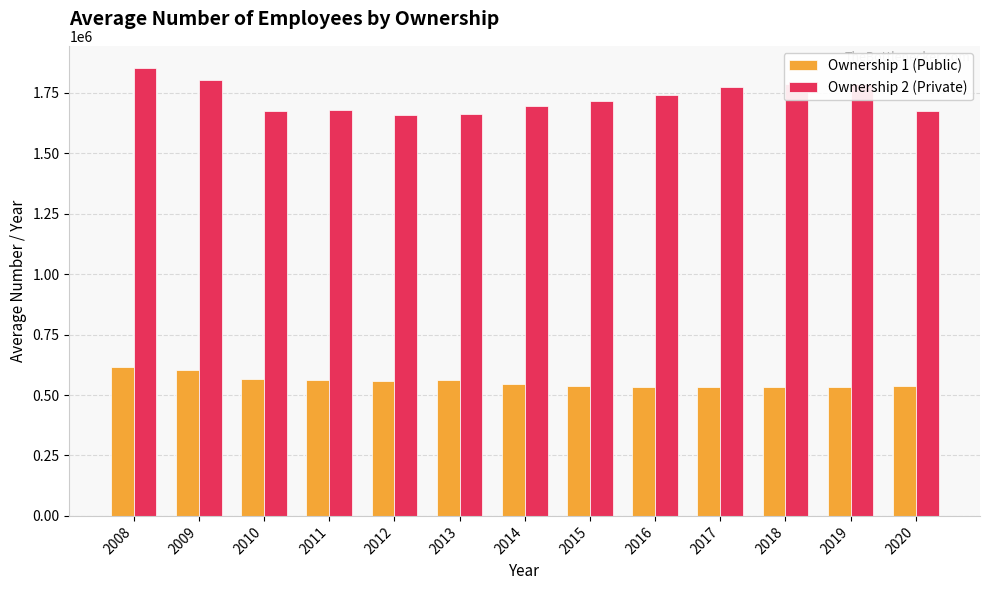

At which category is the sum across all series the highest?

2008